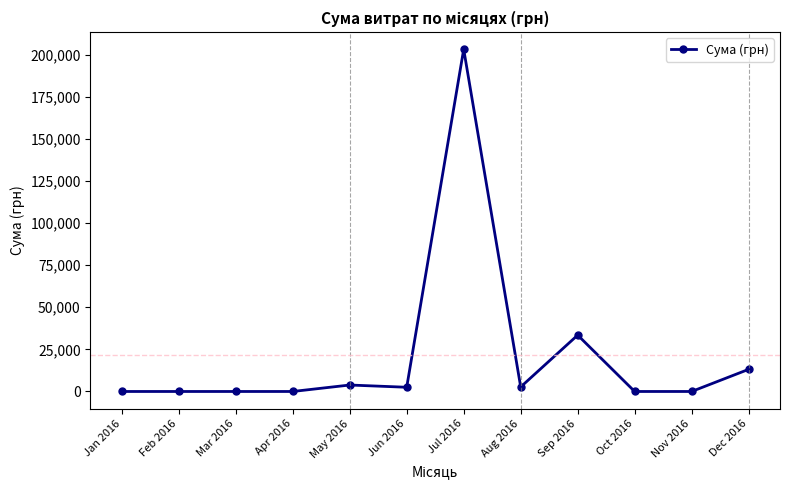

True or false: there are more than 0 points higher than both neighbors.

True